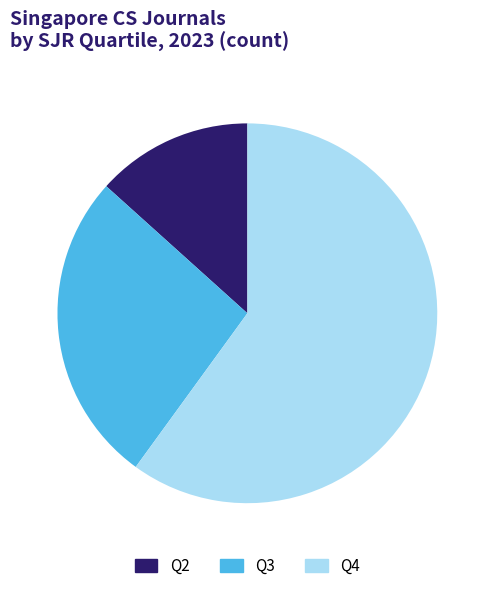

Rank the categories by value from highest to lowest.

Q4, Q3, Q2